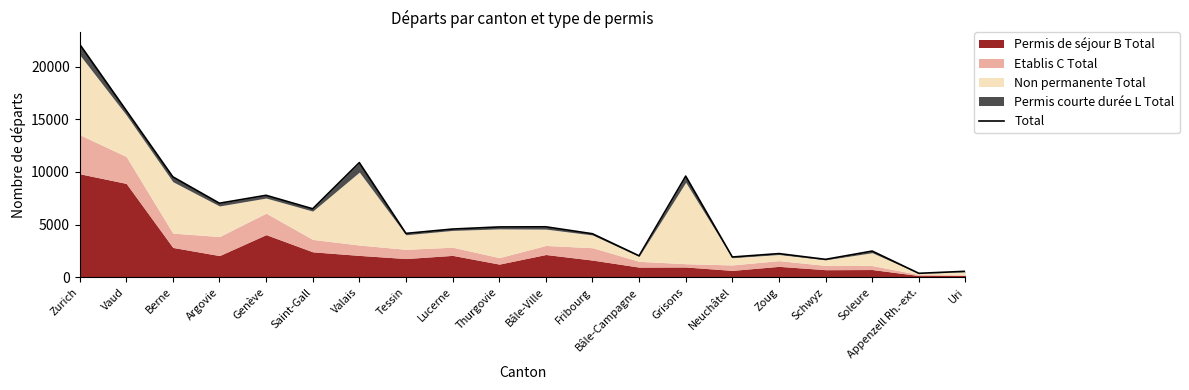

What is the difference between the maximum and minimum values?

21748